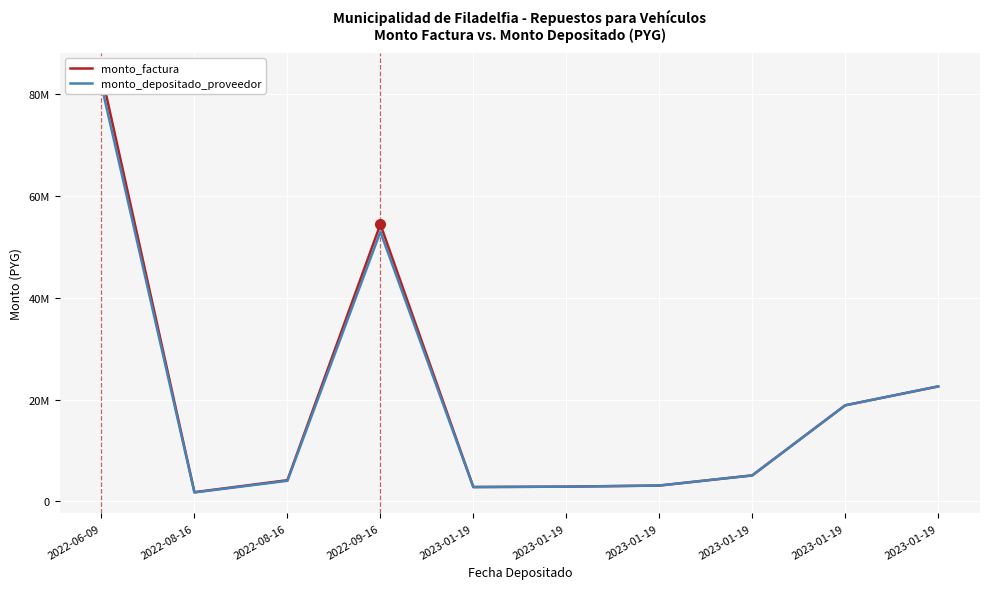

Where is monto_depositado_proveedor nearest to the value 41741982?

2022-09-16